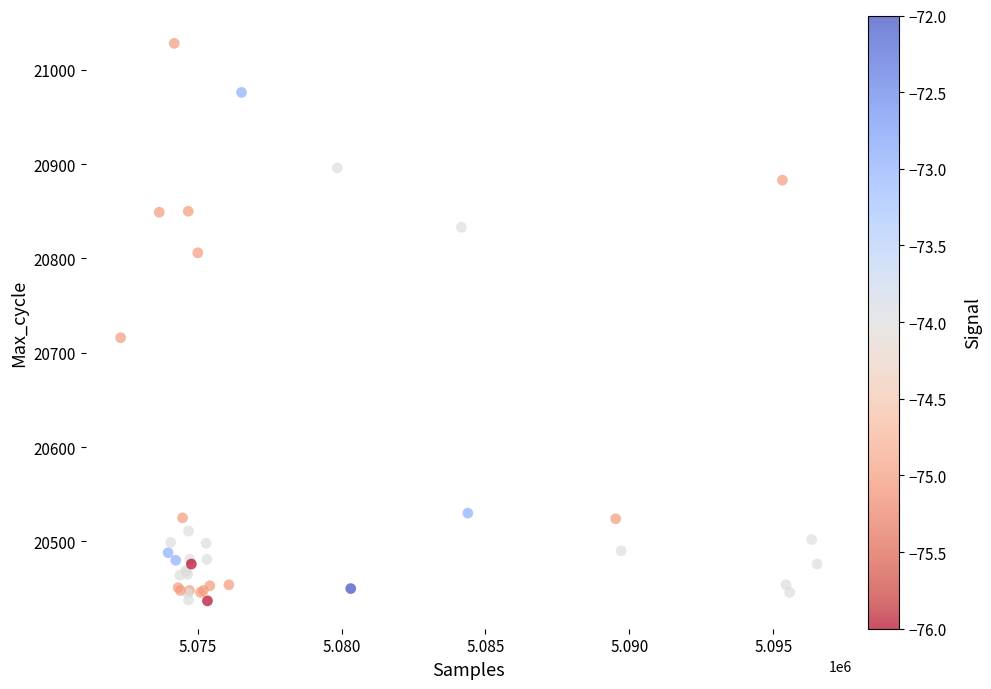

What Y value in the scatter plot is closest to 20732?

20716